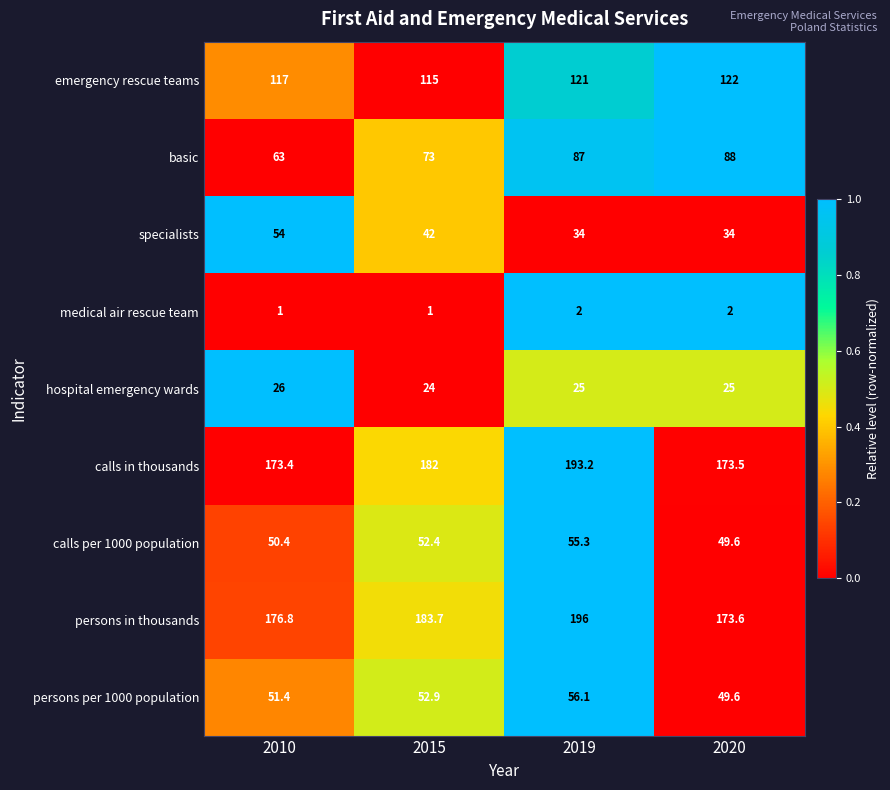

What is the minimum value shown in the chart?

1.0